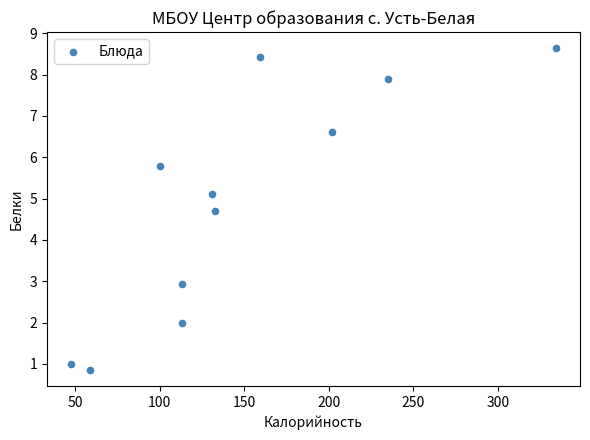

What is the average Y value?

4.9